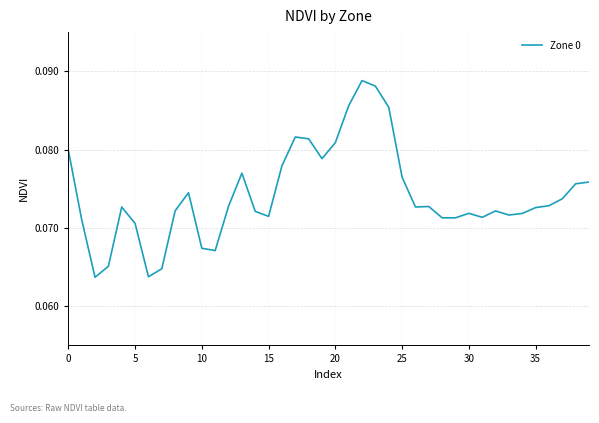

Reading left to right, list all the values displayed in this chart.

0.1	0.1	0.1	0.1	0.1	0.1	0.1	0.1	0.1	0.1	0.1	0.1	0.1	0.1	0.1	0.1	0.1	0.1	0.1	0.1	0.1	0.1	0.1	0.1	0.1	0.1	0.1	0.1	0.1	0.1	0.1	0.1	0.1	0.1	0.1	0.1	0.1	0.1	0.1	0.1